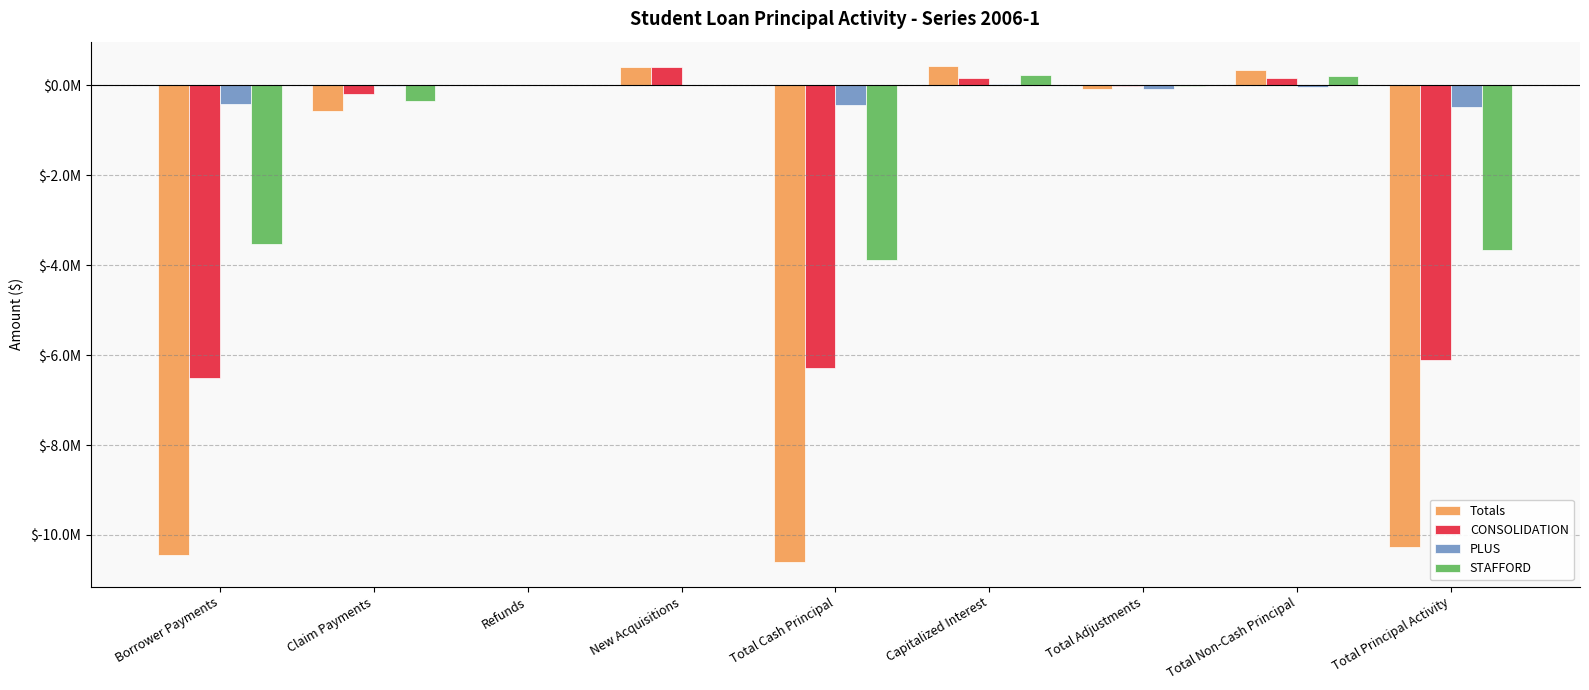

Rank the categories by Totals value from lowest to highest.

Total Cash Principal, Borrower Payments, Total Principal Activity, Claim Payments, Total Adjustments, Refunds, Total Non-Cash Principal, New Acquisitions, Capitalized Interest